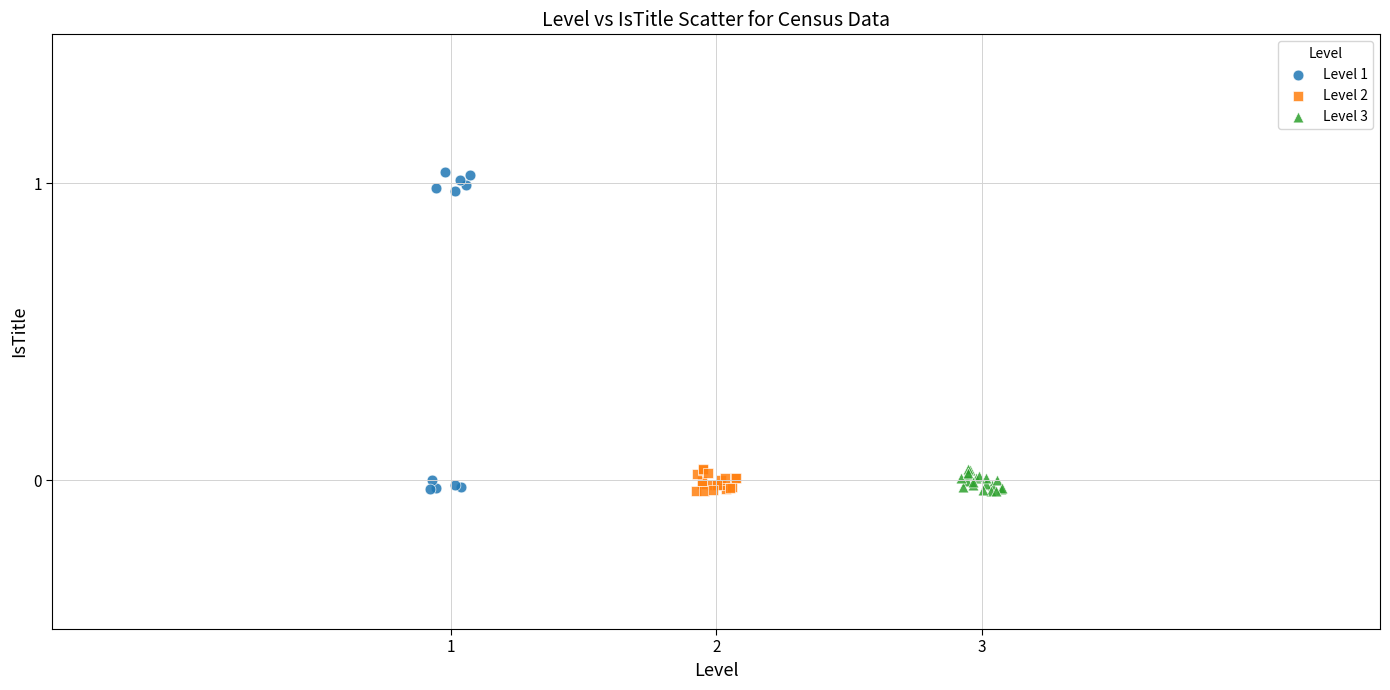

Which series contains the highest Y value?

Level 1